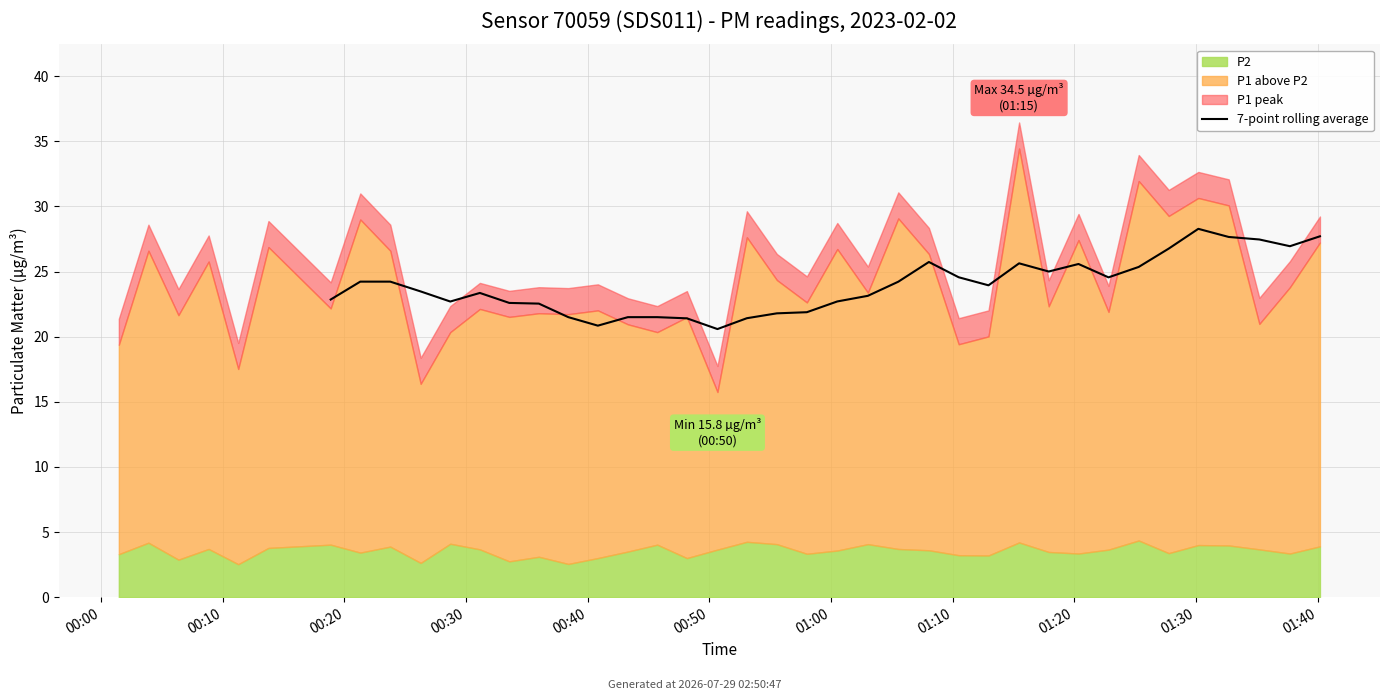

What is the value of the 17th point from the left?

21.9